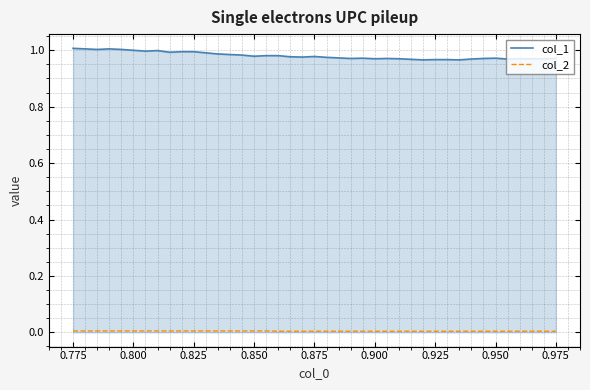

Which series has the largest total across all categories?

col_1